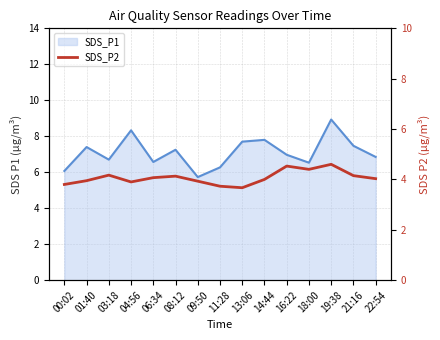

What is the value of the SDS_P1 line point at the 14th from the left?

7.5